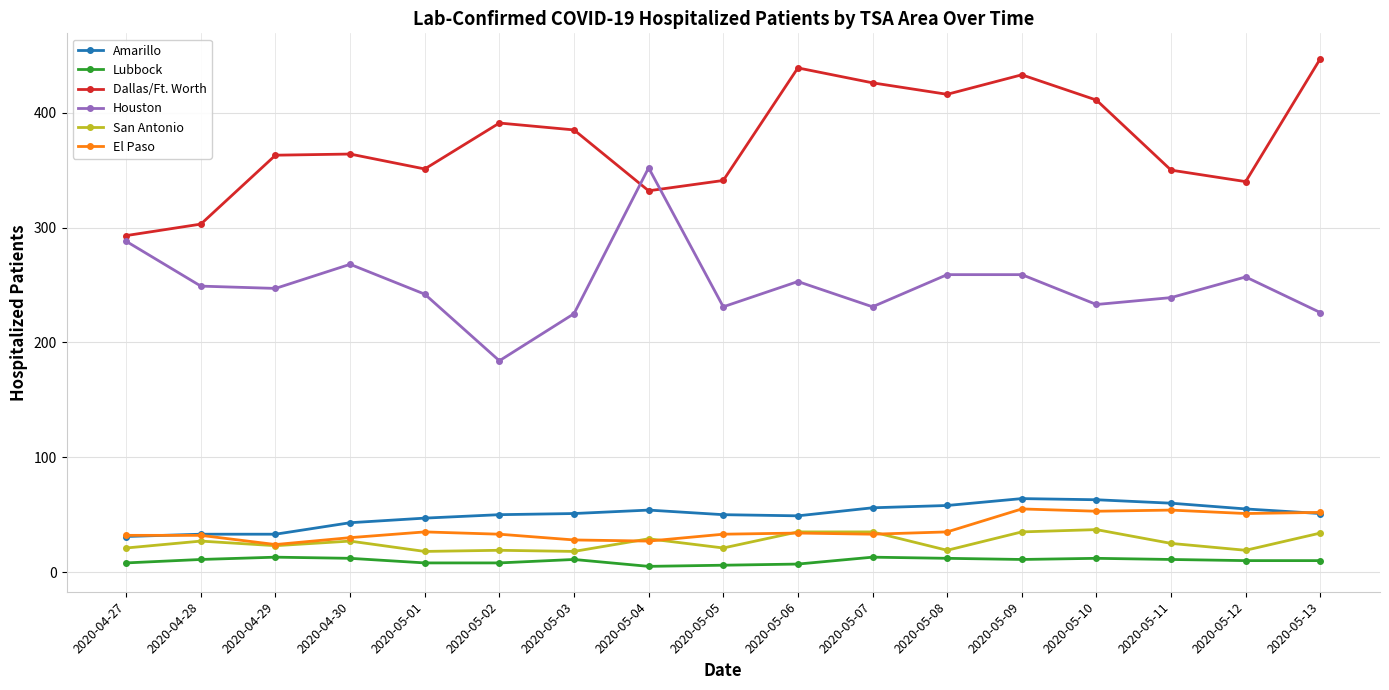

How many interior local peaks does the Dallas/Ft. Worth series have?

4